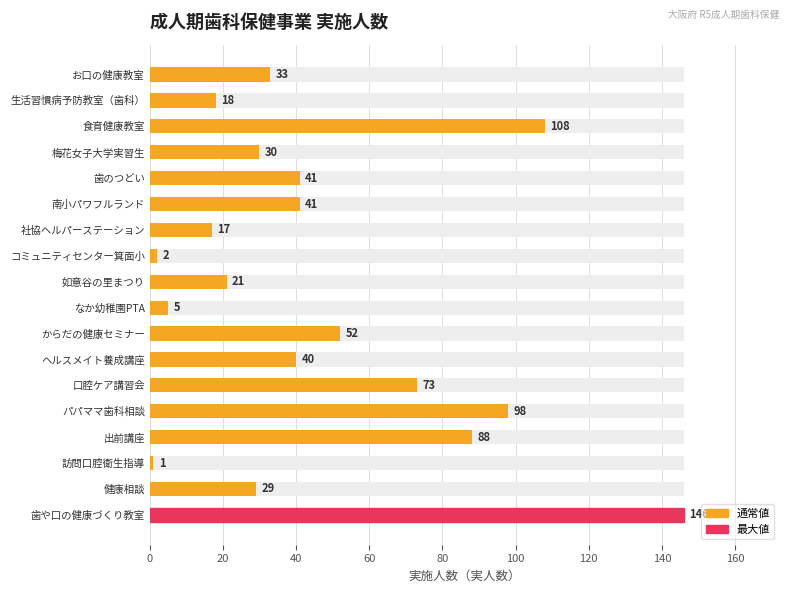

What is the smallest value displayed?

1